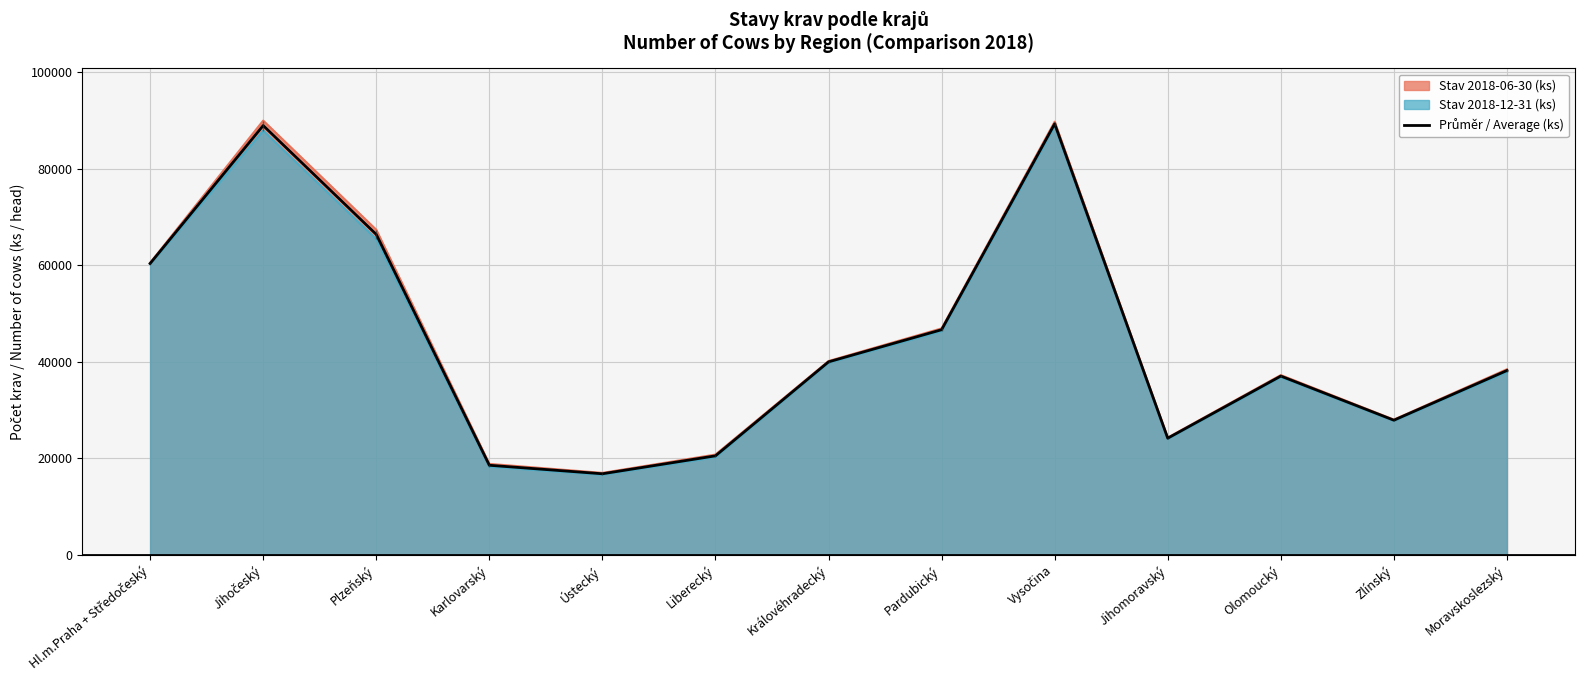

Which label corresponds to the largest value in the chart?

Vysočina